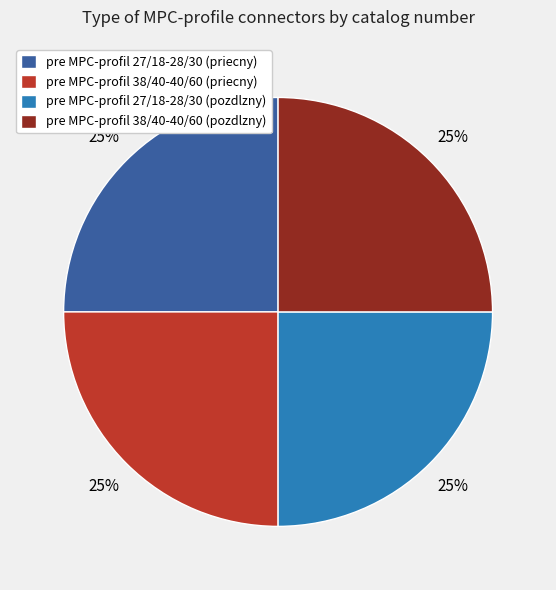

True or false: pre MPC-profil 27/18-28/30 (pozdlzny) accounts for 25% of the total.

True